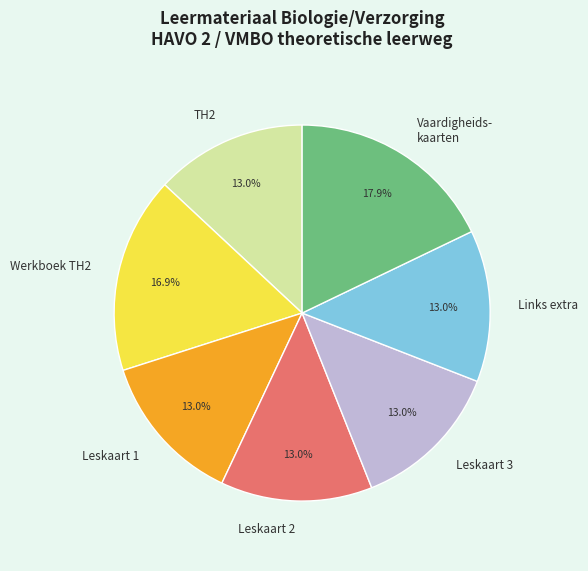

To the nearest percent, what is the average slice percentage?

14%